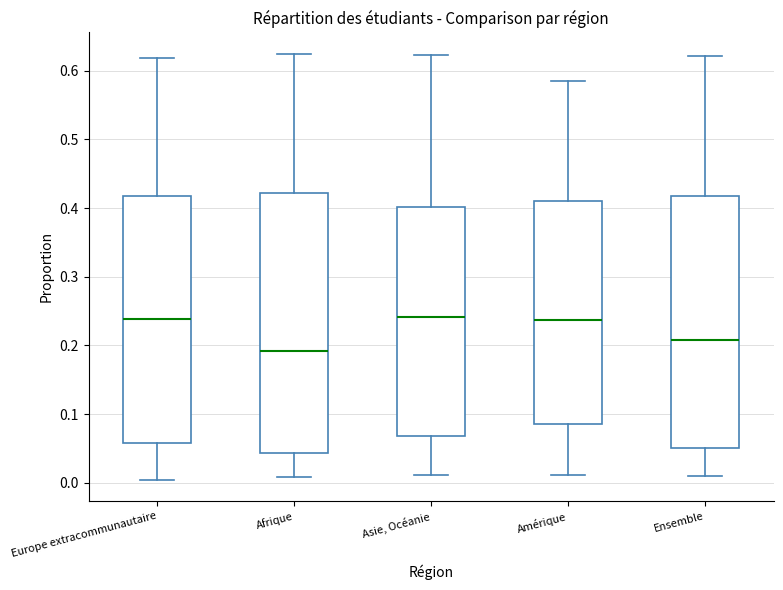

Reading left to right, transcribe this box plot: for each box, give where its median line is, the range the box spans, and where its two whiskers end, as read against the y-axis. The values are not printed on the chart, so give them approximately, as read against the axis.

Europe extracommunautaire: median 0.24, box 0.06 to 0.42, whiskers 0.00 to 0.62
Afrique: median 0.19, box 0.04 to 0.42, whiskers 0.01 to 0.62
Asie, Océanie: median 0.24, box 0.07 to 0.40, whiskers 0.01 to 0.62
Amérique: median 0.24, box 0.09 to 0.41, whiskers 0.01 to 0.58
Ensemble: median 0.21, box 0.05 to 0.42, whiskers 0.01 to 0.62